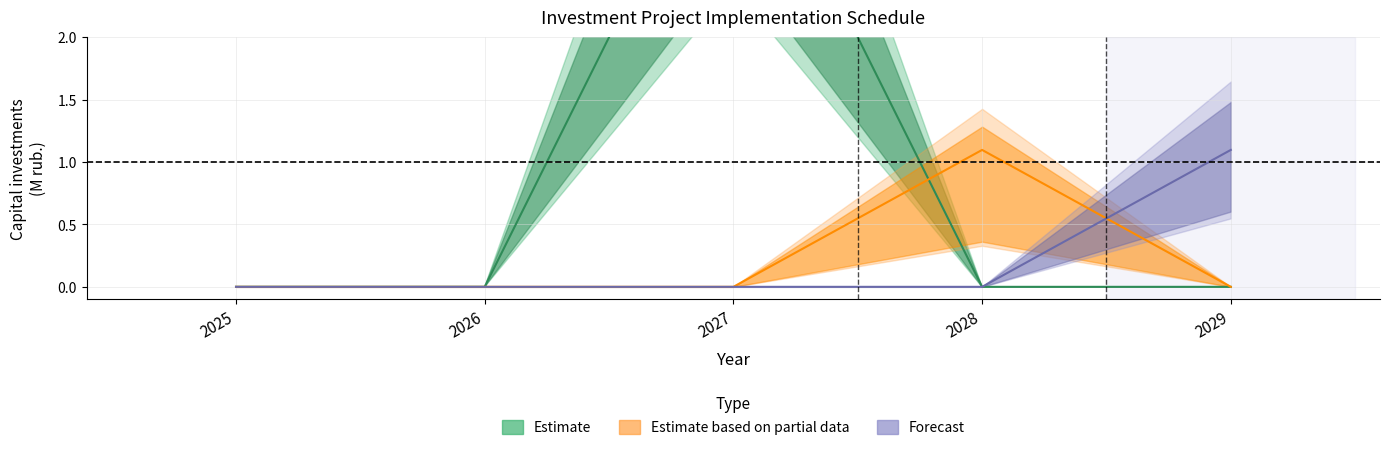

Between 2027 and 2028, which series saw the biggest shift?

Estimate